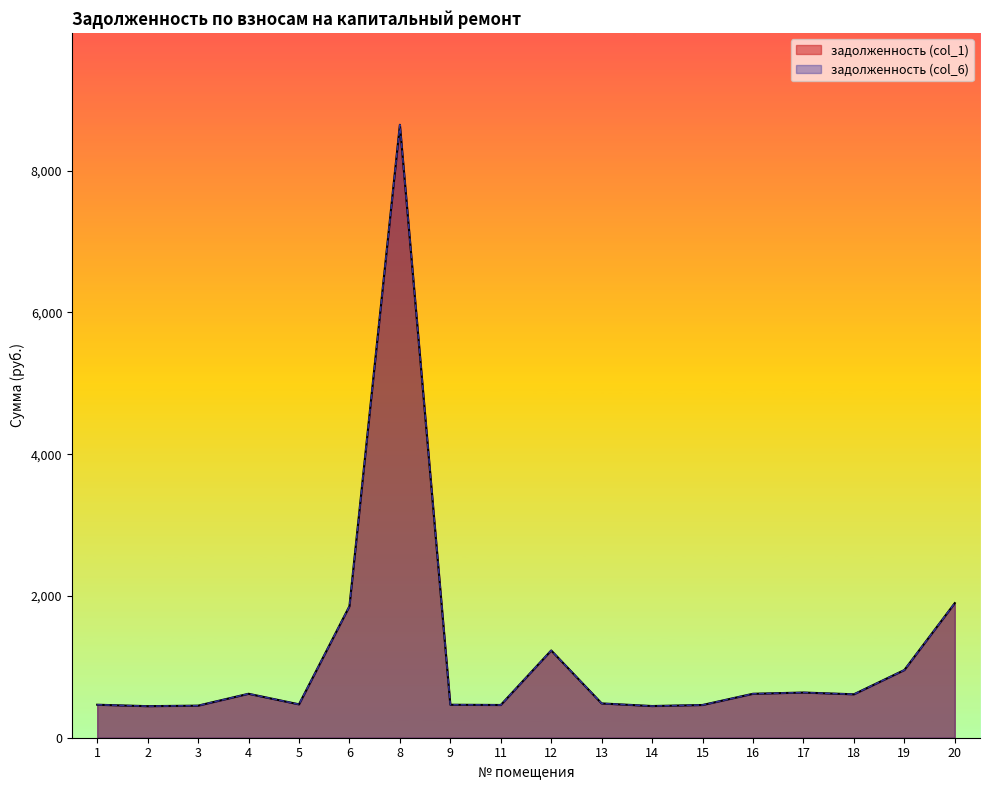

Reading right to left, list all the values displayed in this chart.

задолженность (col_1): 20=1898.9	19=955.0	18=612.7	17=637.7	16=620.1	15=461.8	14=447.1	13=483.9	12=1231.0	11=461.8	9=465.5	8=8647.9	6=1855.3	5=471.0	4=620.1	3=452.6	2=445.3	1=465.5
задолженность (col_6): 20=1898.9	19=955.0	18=612.7	17=637.7	16=620.1	15=461.8	14=447.1	13=483.9	12=1231.0	11=461.8	9=465.5	8=8647.9	6=1855.3	5=471.0	4=620.1	3=452.6	2=445.3	1=465.5